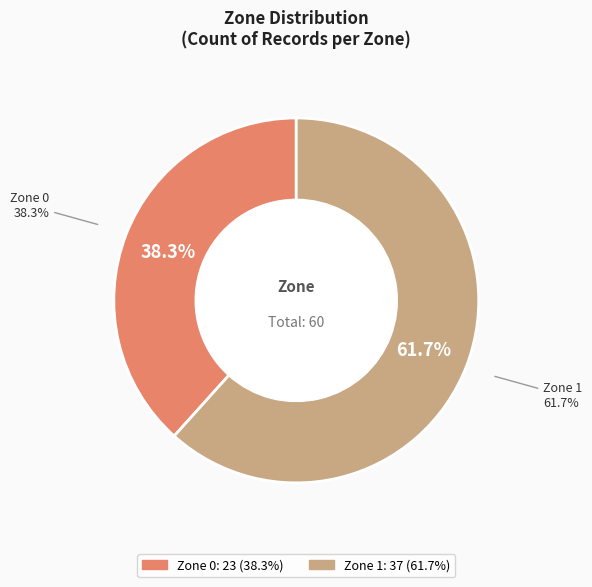

Which category has the biggest portion of the pie?

Zone 1